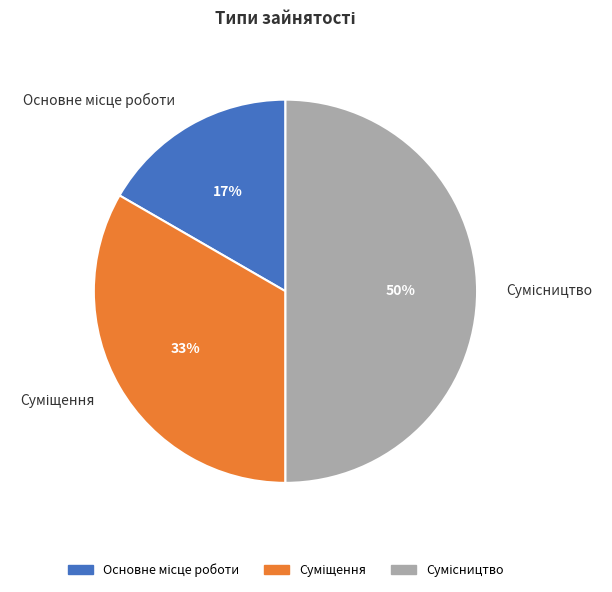

To the nearest percent, what is the difference between the largest and smallest slice percentages?

33%